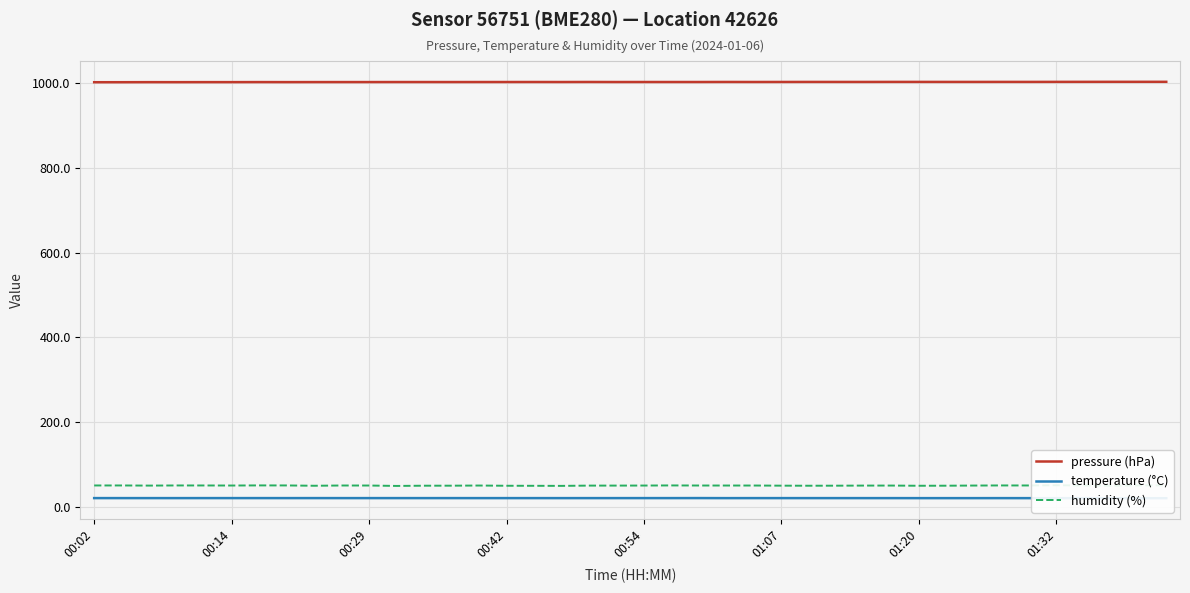

What is the smallest value displayed?

20.5